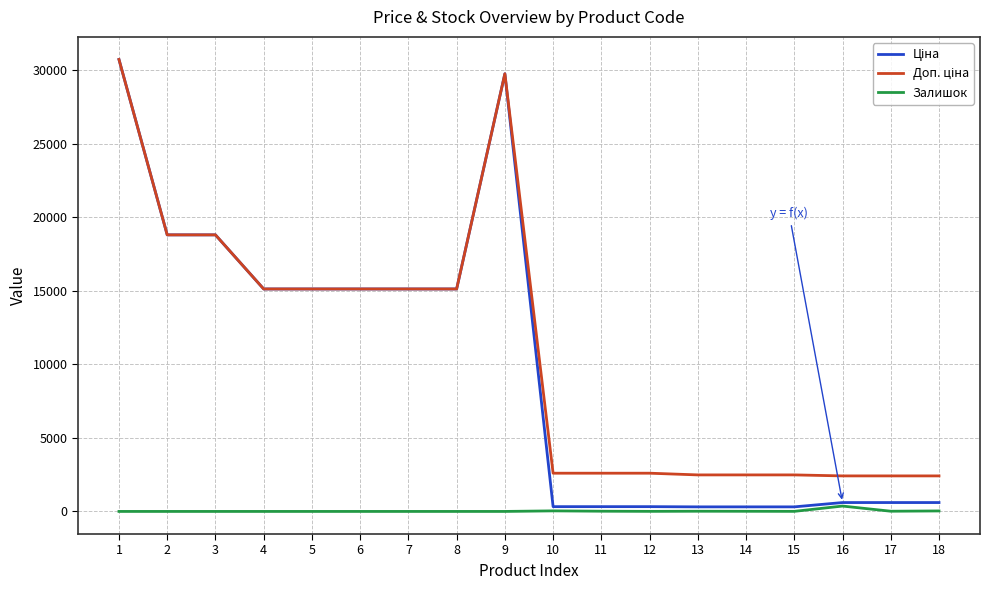

What is the total value across all series at 3?

37593.6